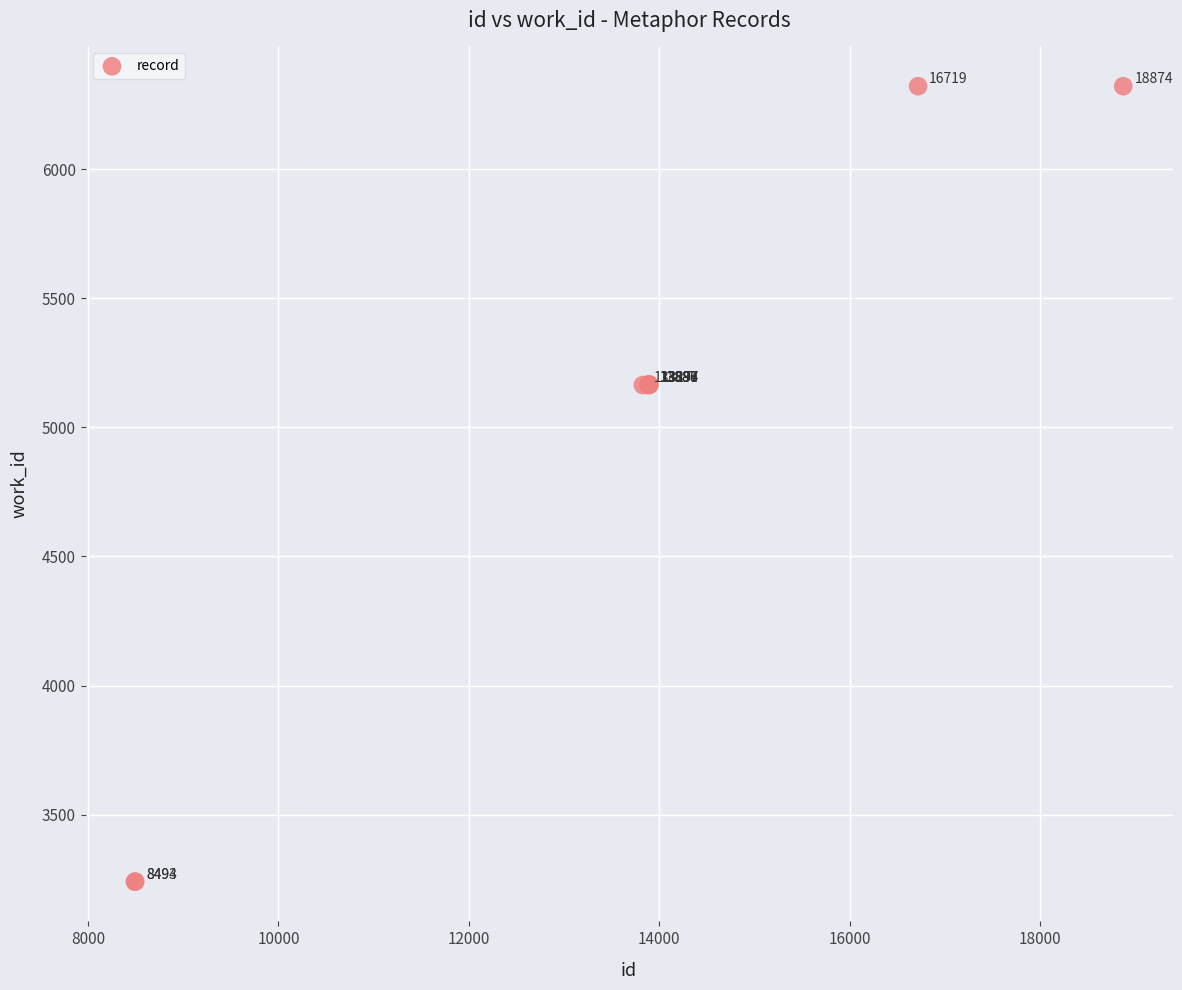

What Y value in the scatter plot is closest to 4781?

5164